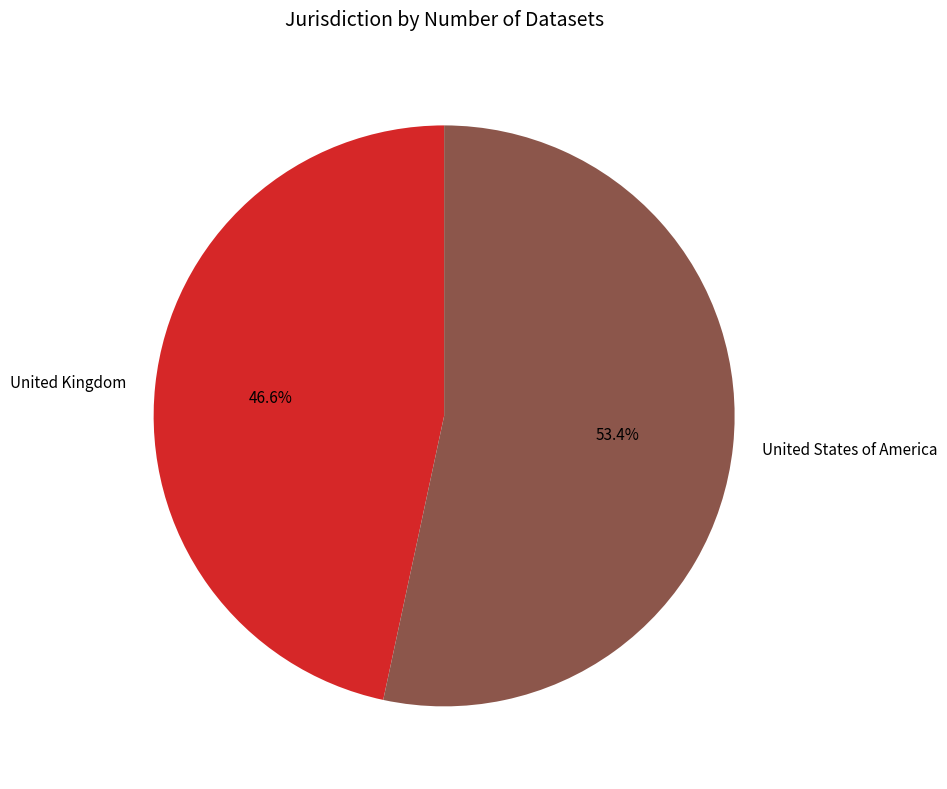

To the nearest percent, what percentage of the pie is United Kingdom?

47%